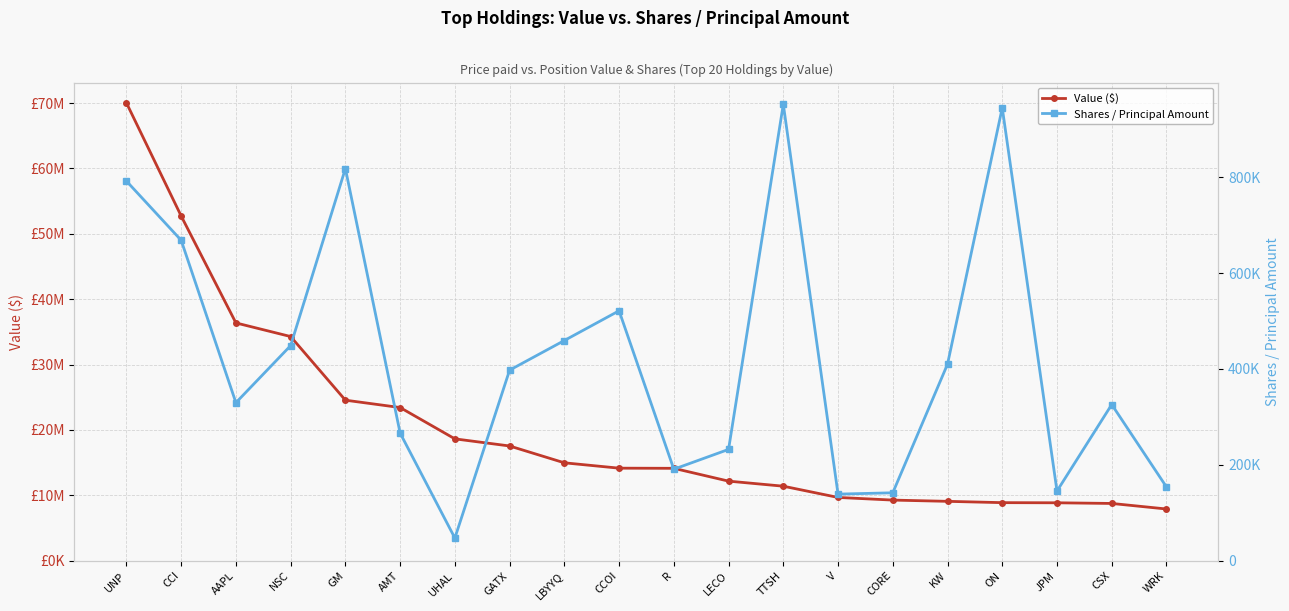

Rank the series by their maximum value, from lowest to highest.

Shares / Principal Amount, Value ($)